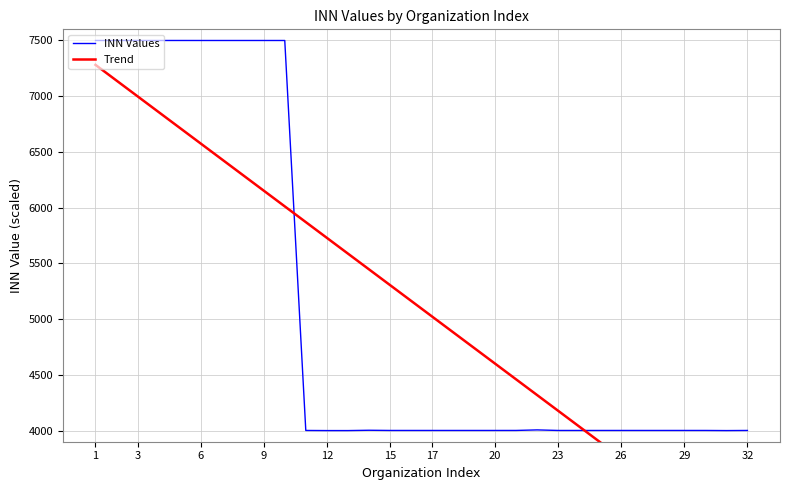

What is the highest value of the INN Values series?

7500.0